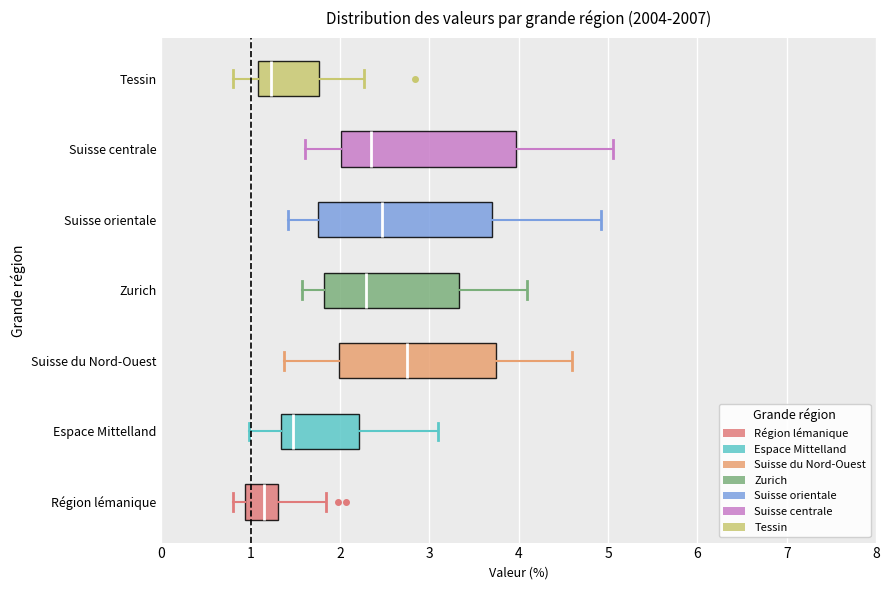

Where does the median line of the box for Suisse orientale sit on the x-axis? The values are not printed on the chart, so give them approximately, as read against the axis.

2.5